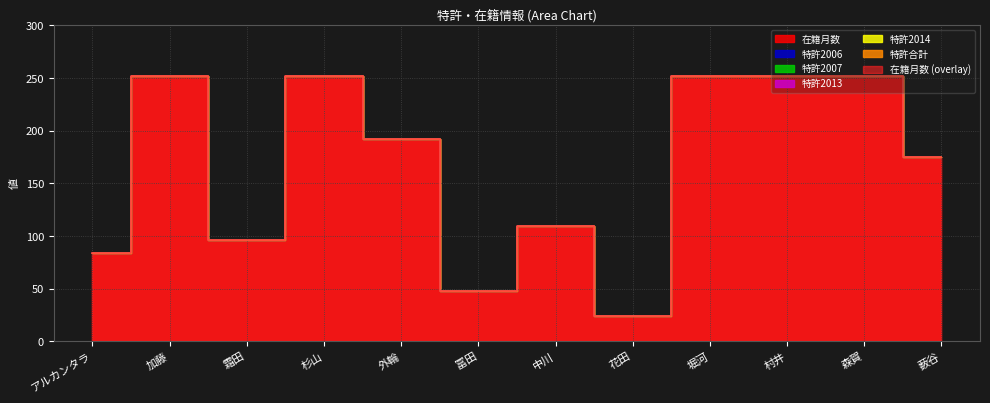

Which series changed the most between 霜田 and 堀河?

在籍月数